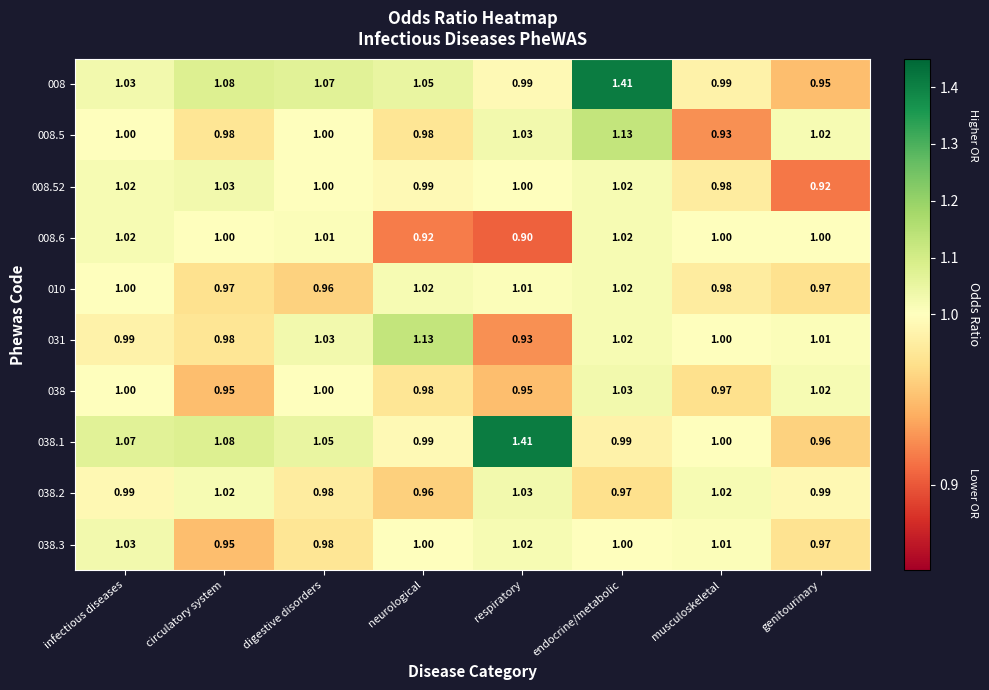

At which category is the sum across all series the highest?

endocrine/metabolic